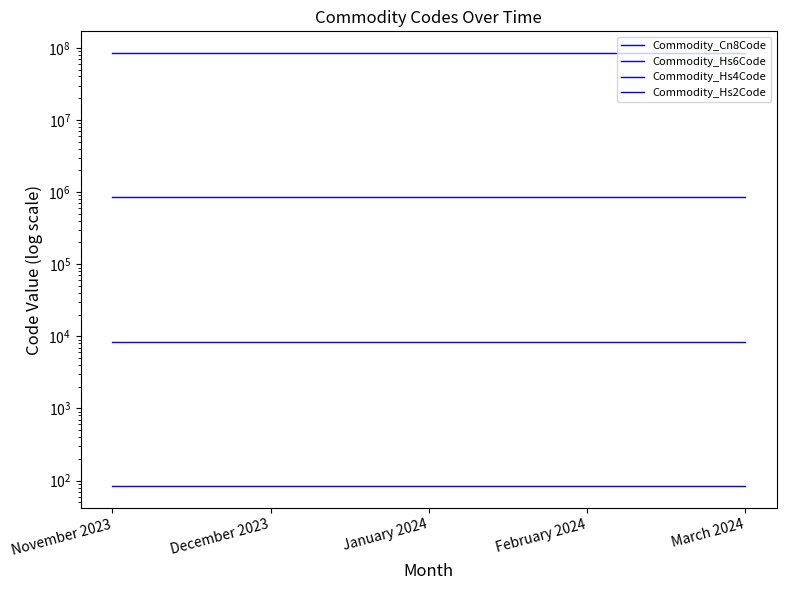

Rank the series at January 2024 from highest to lowest value.

Commodity_Cn8Code, Commodity_Hs6Code, Commodity_Hs4Code, Commodity_Hs2Code